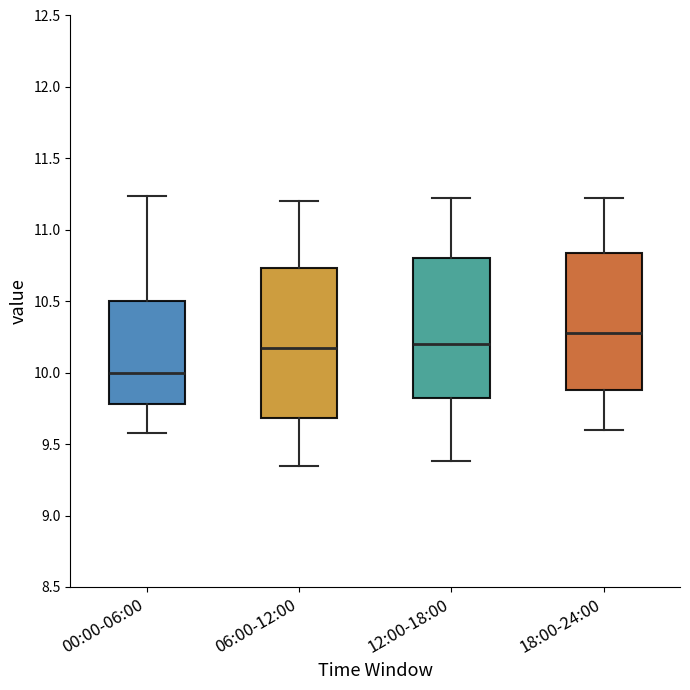

Which box's median line is the lowest?

00:00-06:00